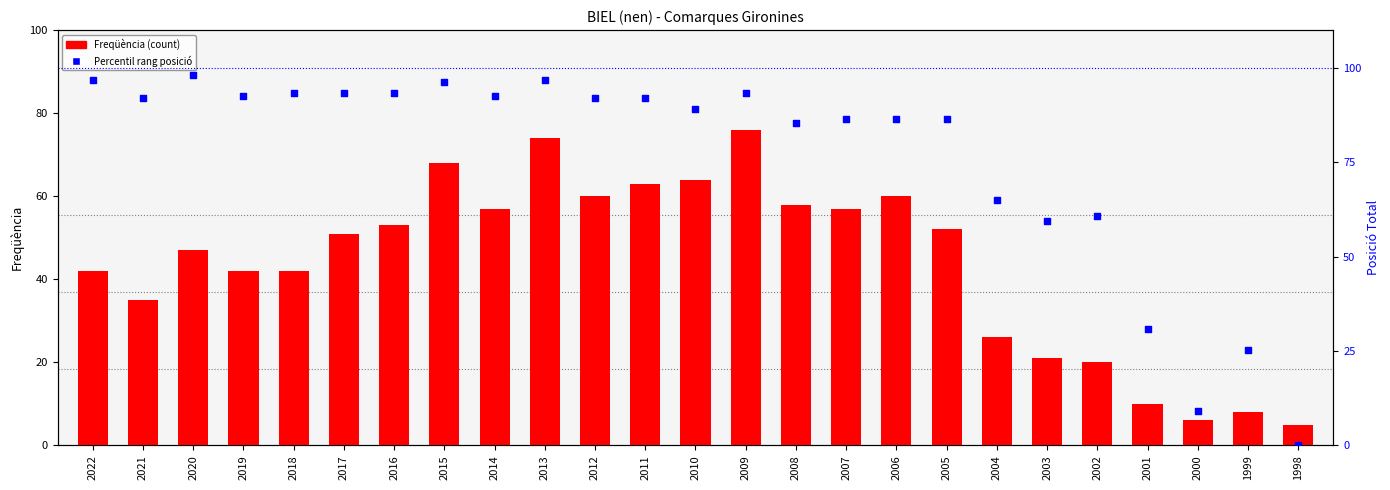

What is the total value across all series at 2017?

144.3